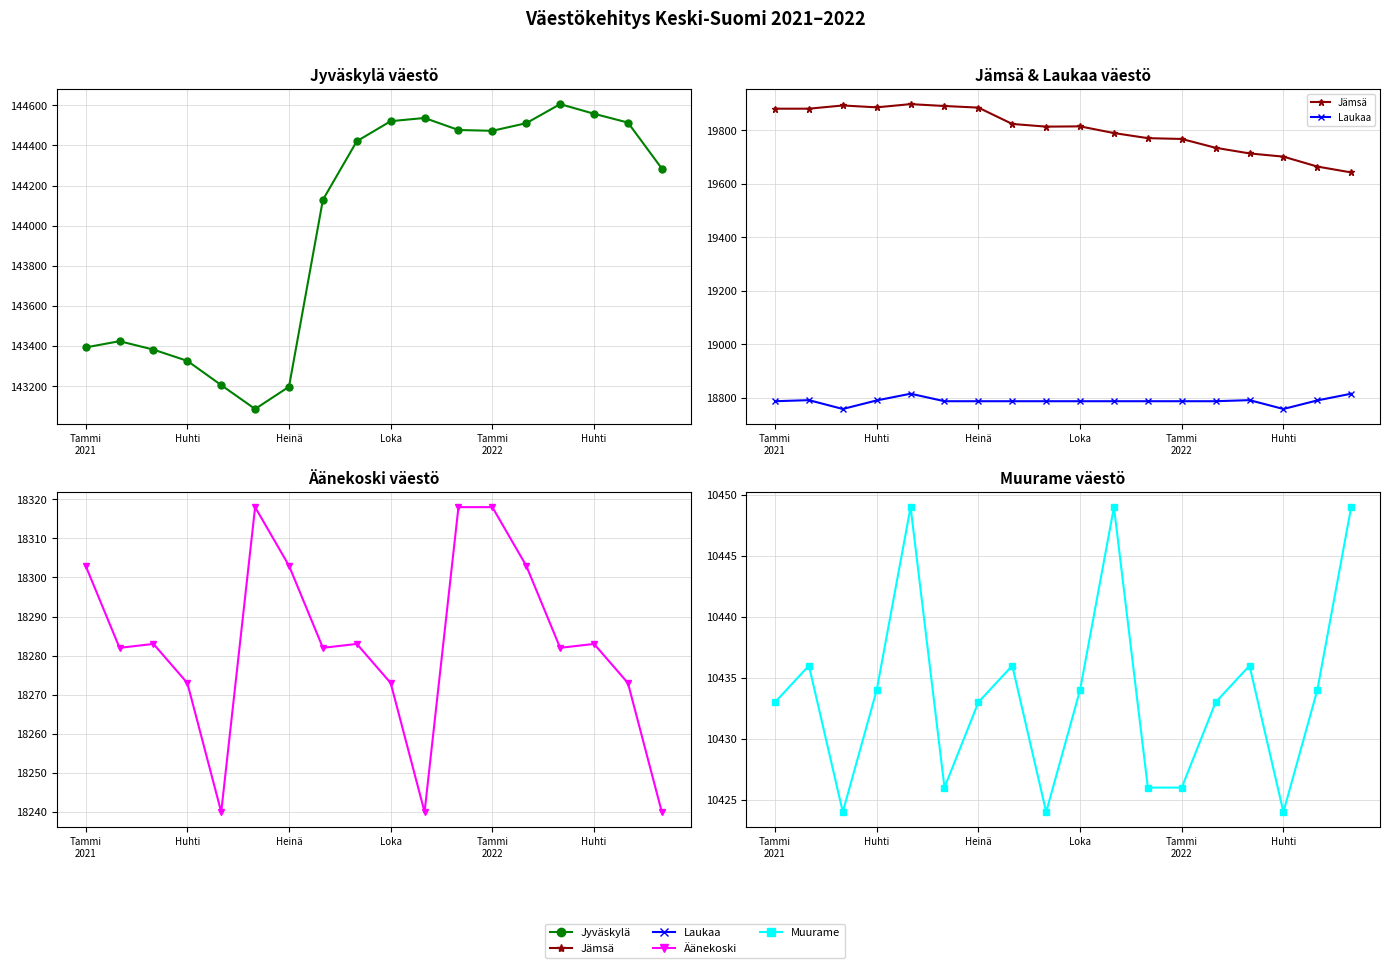

In Laukaa, how many points are higher than both neighbors (excluding endpoints)?

3